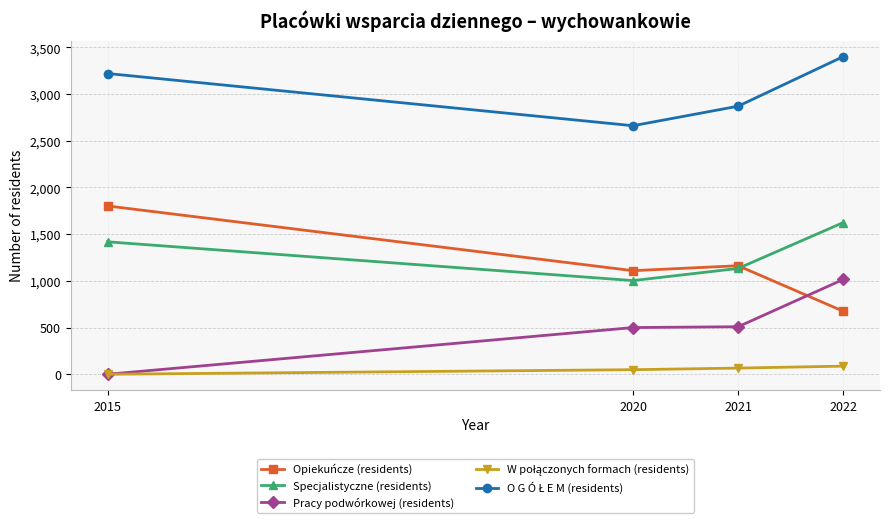

What is the sum of all Pracy podwórkowej (residents) values?

2024